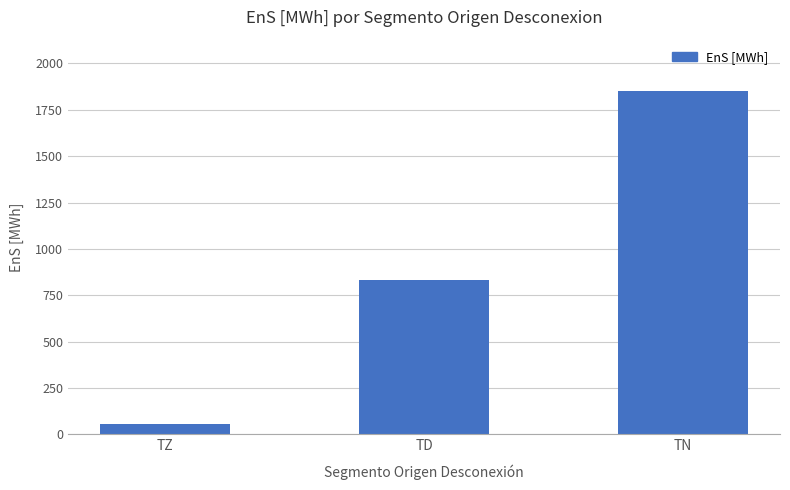

Reading left to right, list all the values displayed in this chart.

58.7	833.6	1850.6